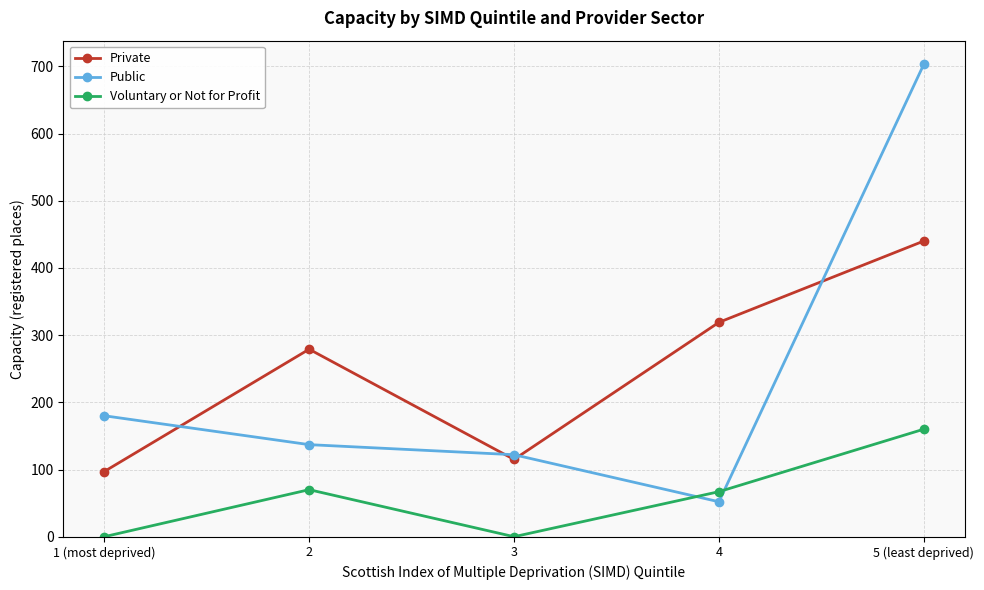

At which category is the sum across all series the highest?

5 (least deprived)